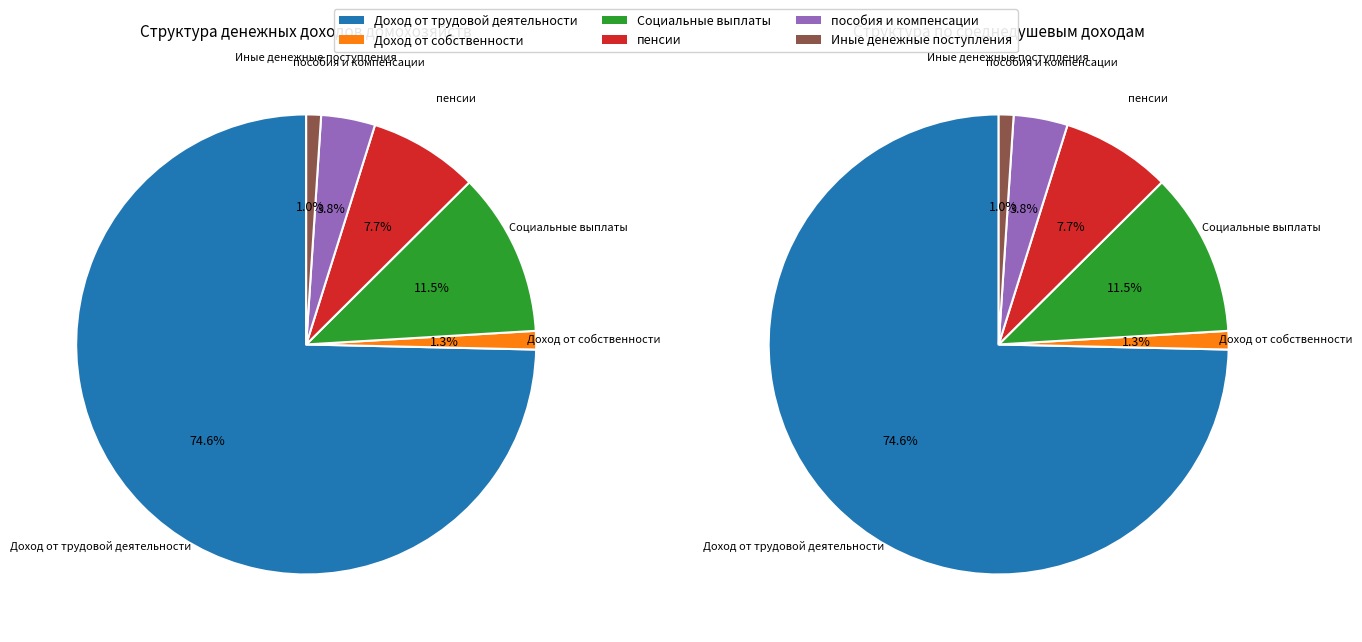

What is the smallest slice in the pie chart?

Иные денежные поступления